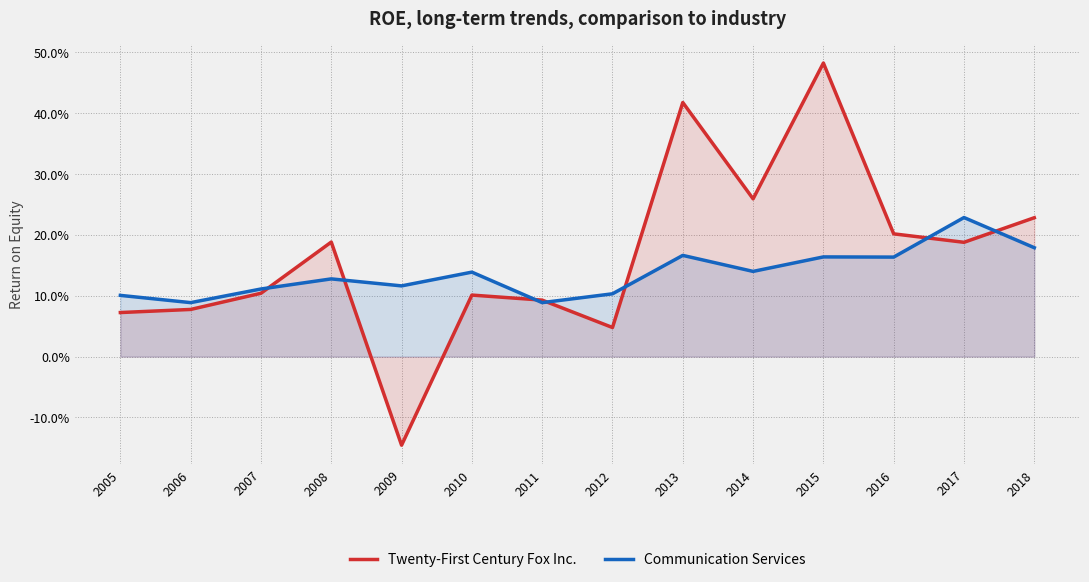

List the series in order of their overall mean, highest first.

Twenty-First Century Fox Inc., Communication Services